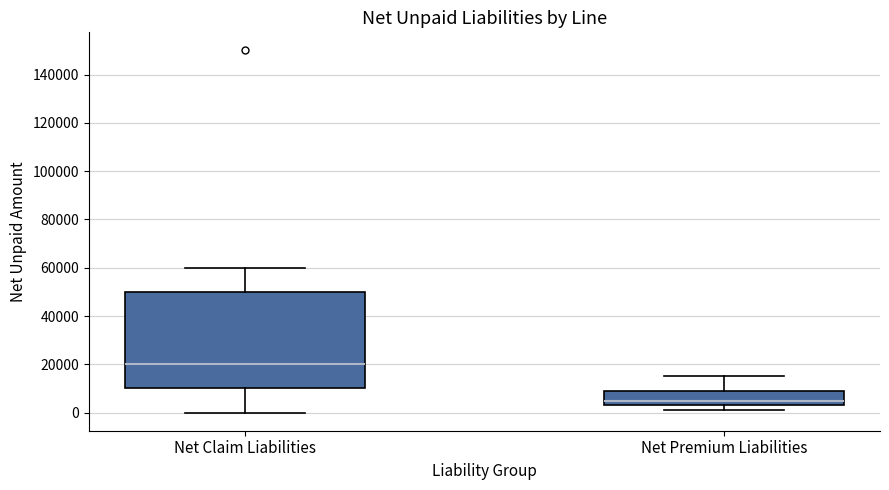

Reading left to right, transcribe this box plot: for each box, give where its median line is, the range the box spans, and where its two whiskers end, as read against the y-axis. The values are not printed on the chart, so give them approximately, as read against the axis.

Net Claim Liabilities: median 20000, box 10000 to 50000, whiskers 0 to 60000
Net Premium Liabilities: median 6000, box 4000 to 10000, whiskers 2000 to 16000